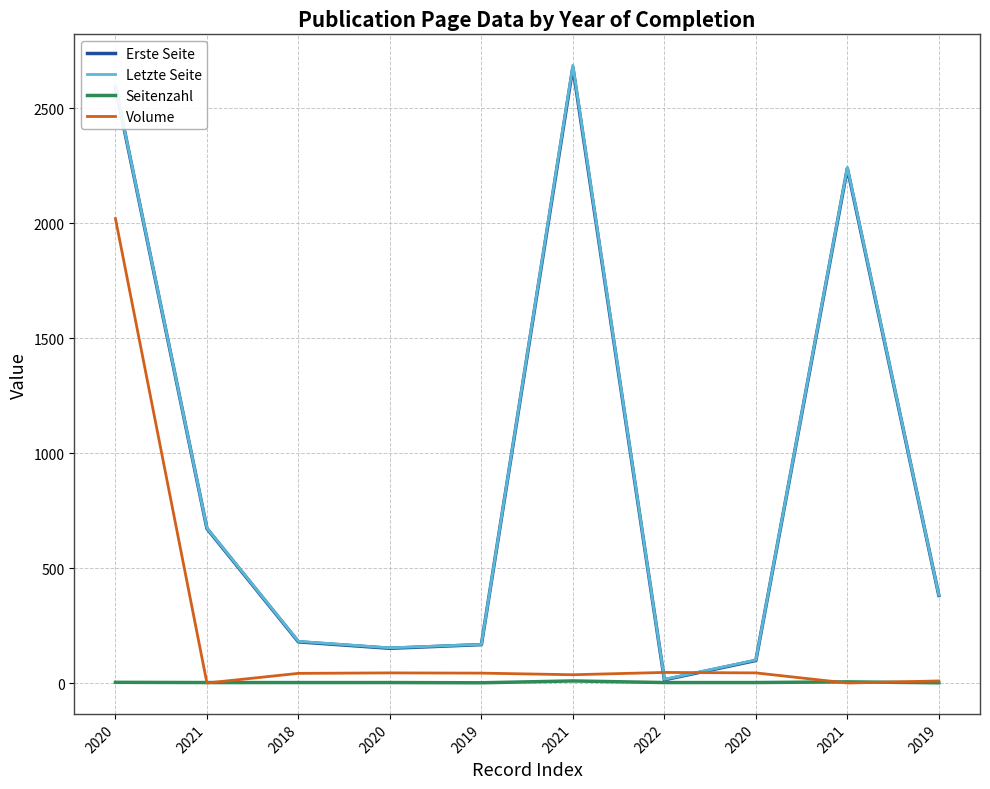

What are all the series names shown in the legend?

Erste Seite, Letzte Seite, Seitenzahl, Volume